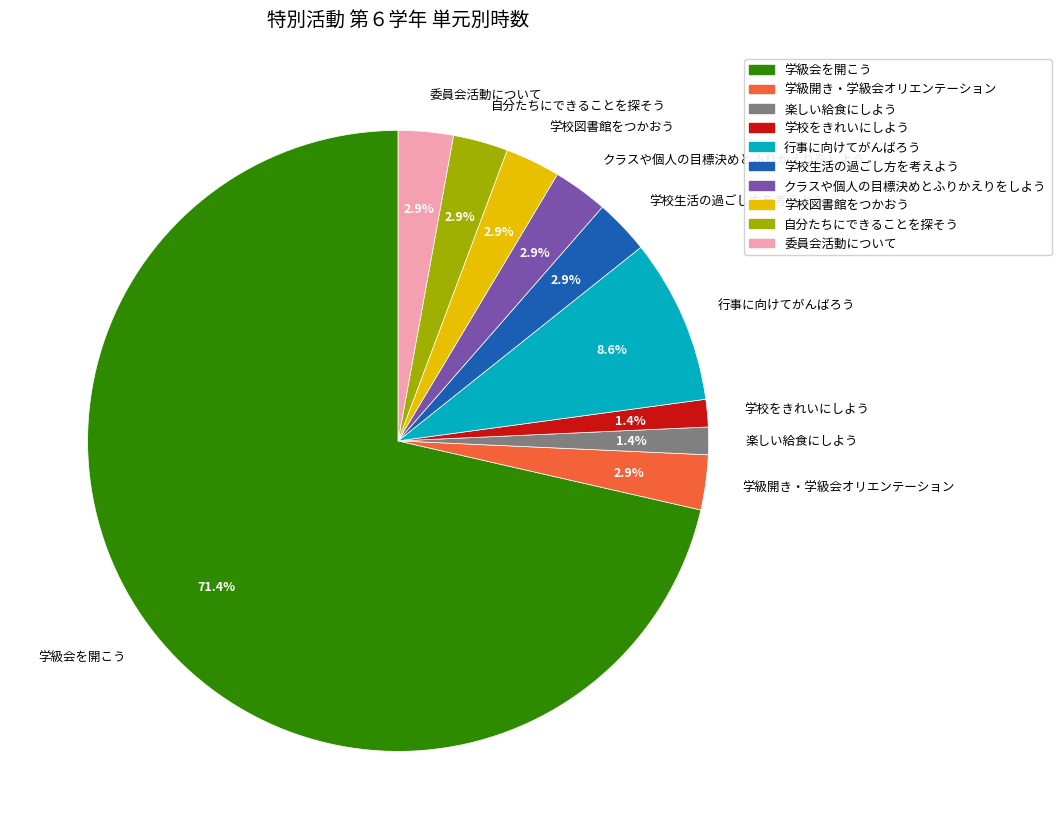

Is there a majority slice in this chart?

Yes